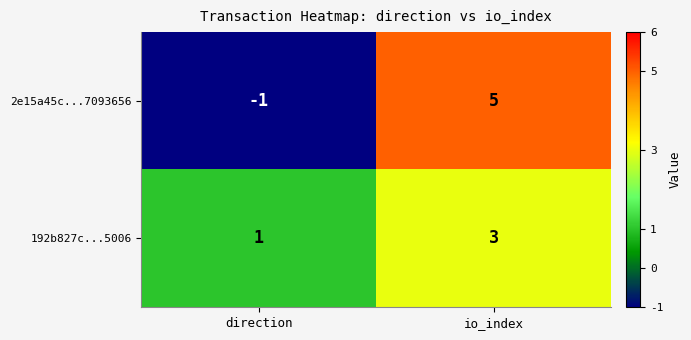

What is the greatest value displayed?

5